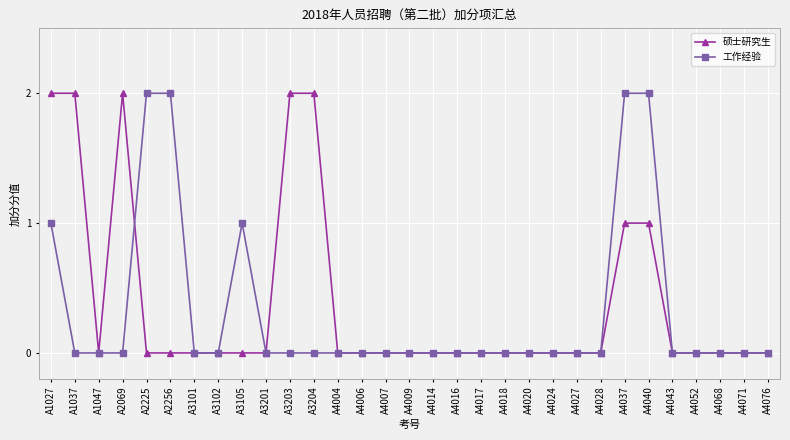

What is the value of the 工作经验 point at the 25th from the left?

2